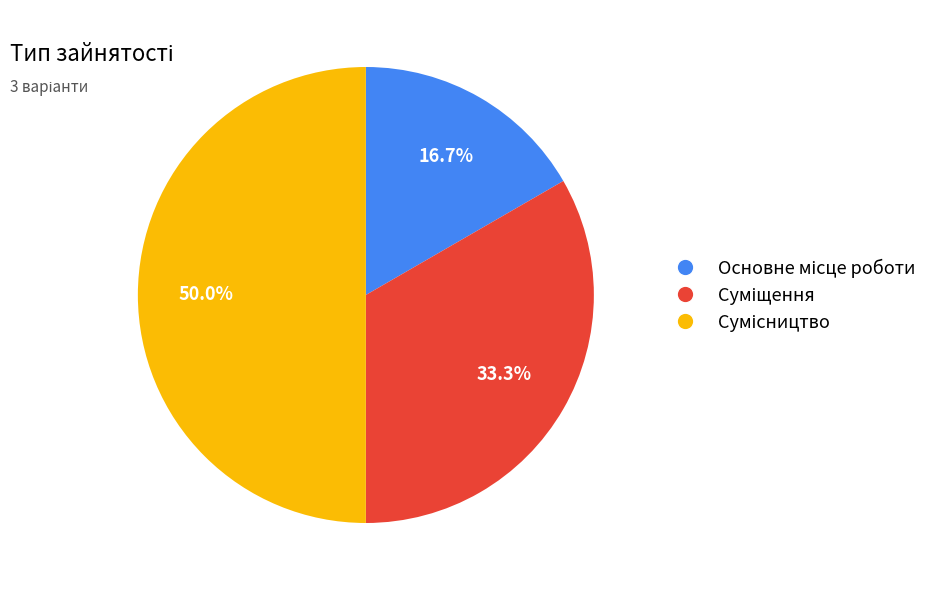

Does Сумісництво account for over 50% of the chart?

No